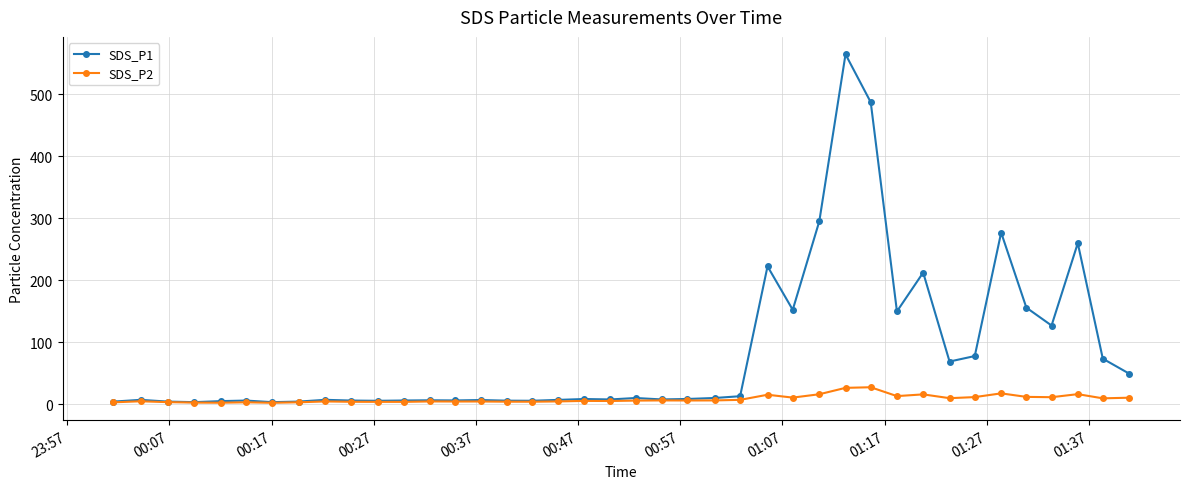

List the series in order of their overall mean, highest first.

SDS_P1, SDS_P2